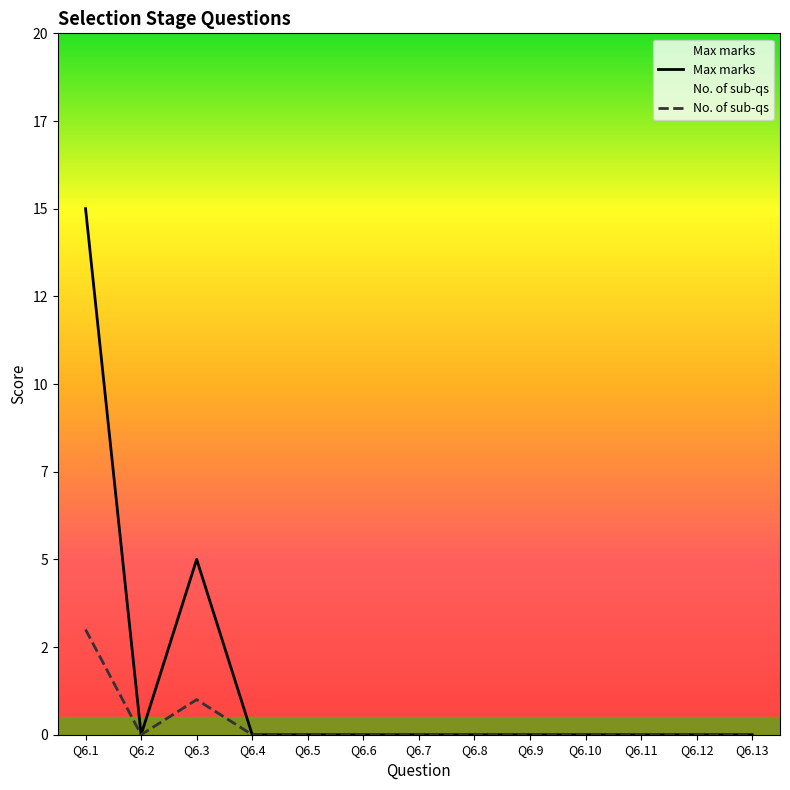

How many data points in Max marks are above 0?

2